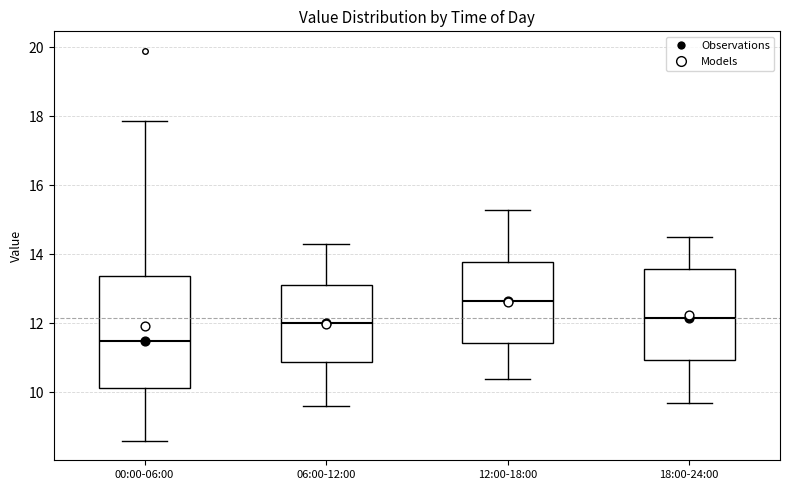

Where does the median line of the box for 18:00-24:00 sit on the y-axis? The values are not printed on the chart, so give them approximately, as read against the axis.

12.2